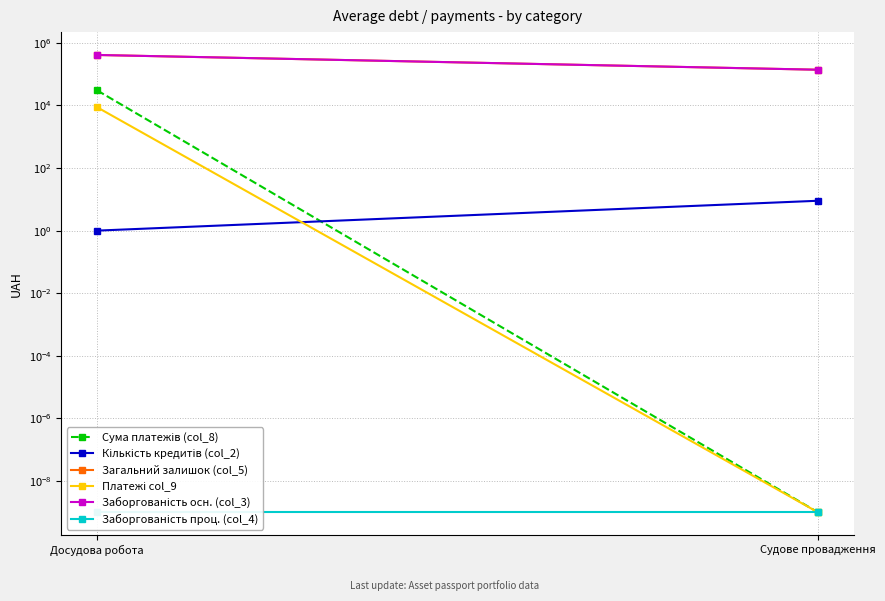

Between Судове провадження and Досудова робота, which is larger?

Досудова робота